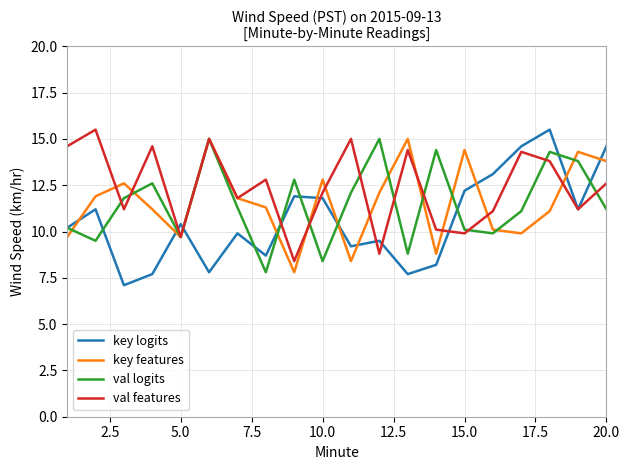

Which series has the largest range (max minus min)?

key logits